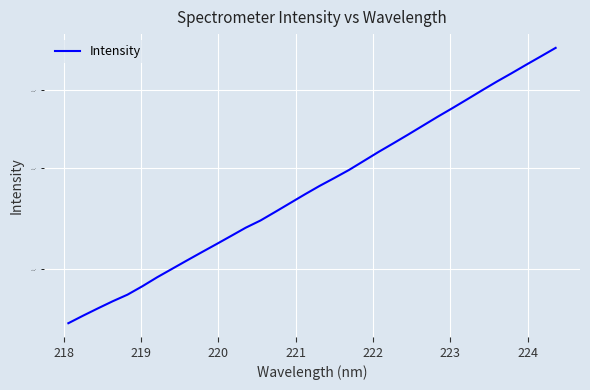

What is the maximum value shown in the chart?

5640.6